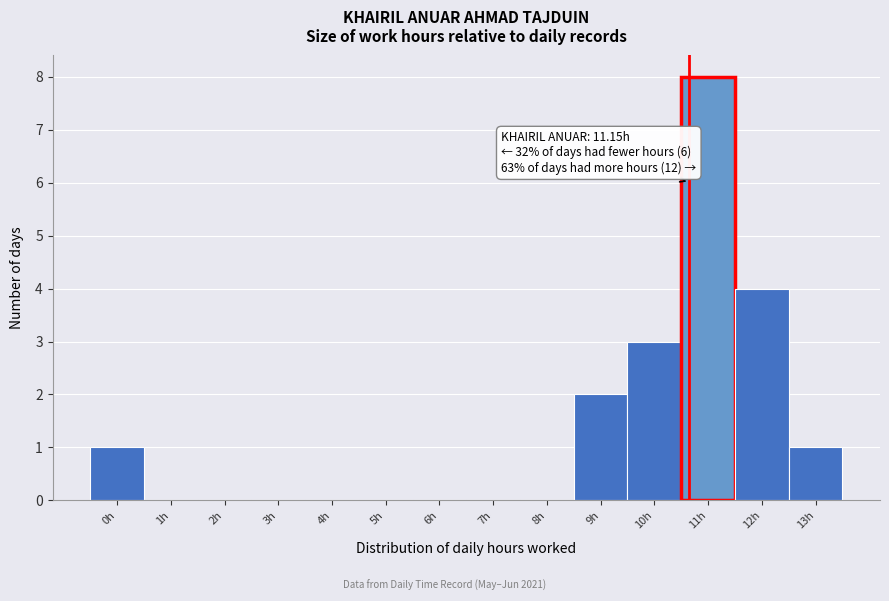

Reading left to right, transcribe all the data shown in this chart.

0h=1	1h=0	2h=0	3h=0	4h=0	5h=0	6h=0	7h=0	8h=0	9h=2	10h=3	11h=8	12h=4	13h=1